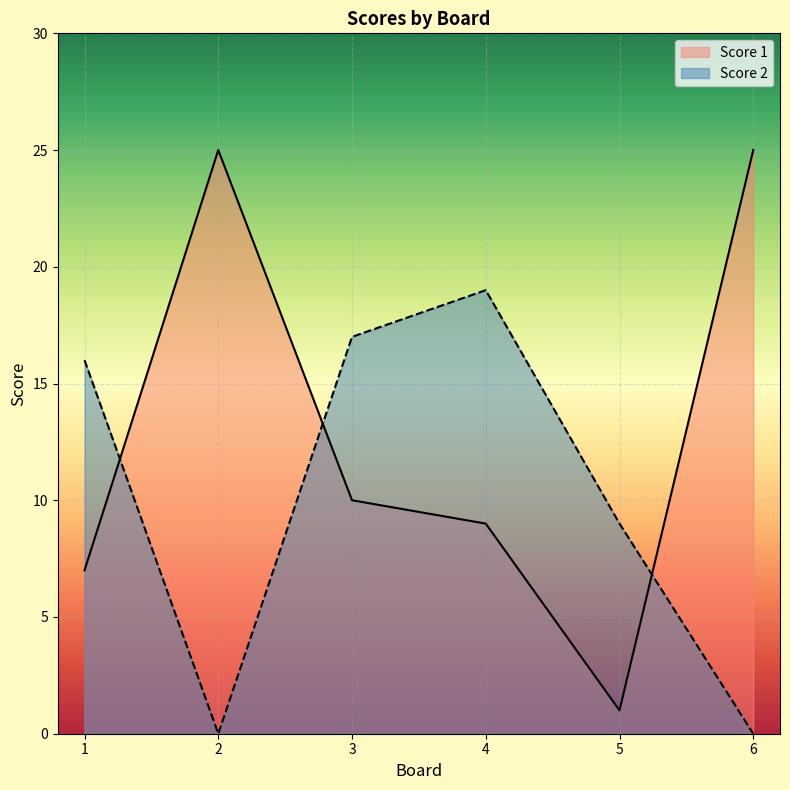

What is the total value across all series at 3?

27